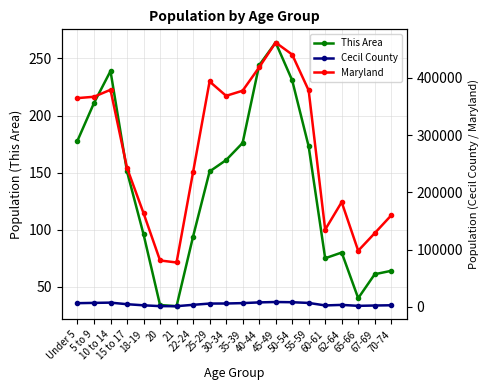

At which label does Maryland first exceed 364488?

5 to 9